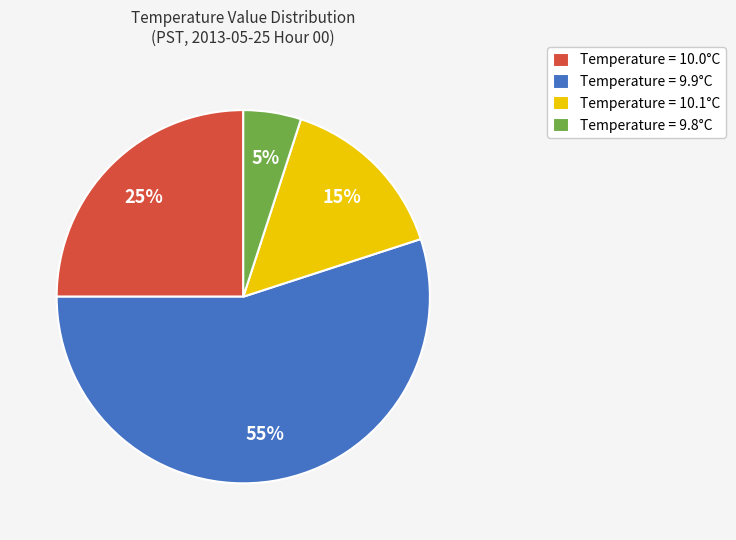

Is there a majority slice in this chart?

Yes